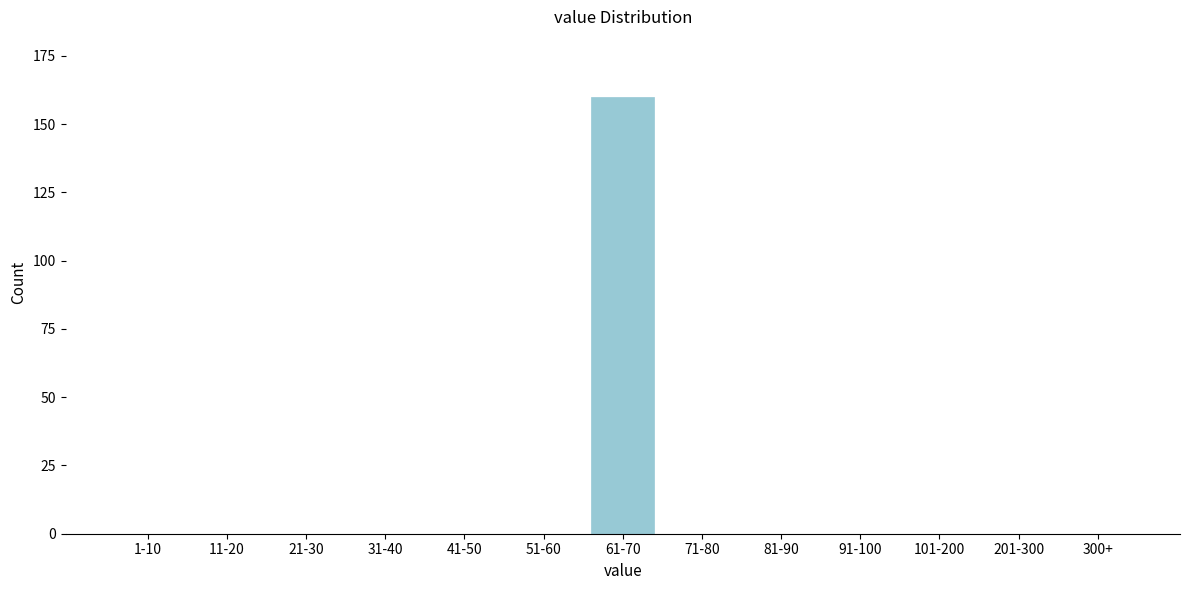

Reading right to left, what are all the values shown in this chart?

300+=0	201-300=0	101-200=0	91-100=0	81-90=0	71-80=0	61-70=160	51-60=0	41-50=0	31-40=0	21-30=0	11-20=0	1-10=0